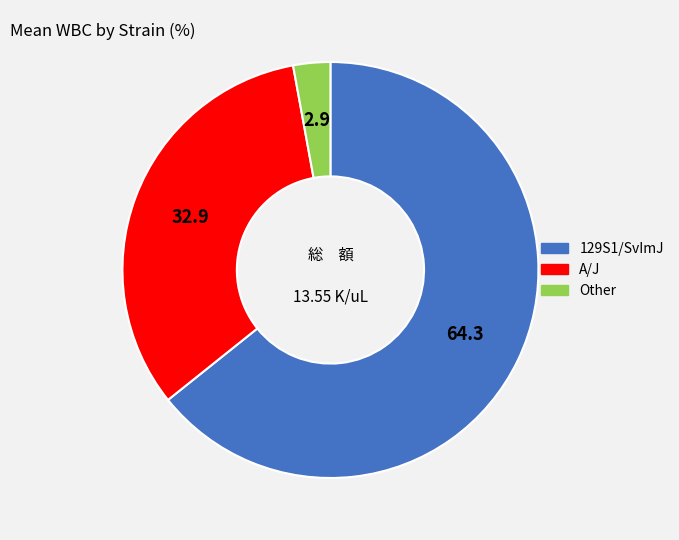

Rank the categories by value from lowest to highest.

Other, A/J, 129S1/SvImJ